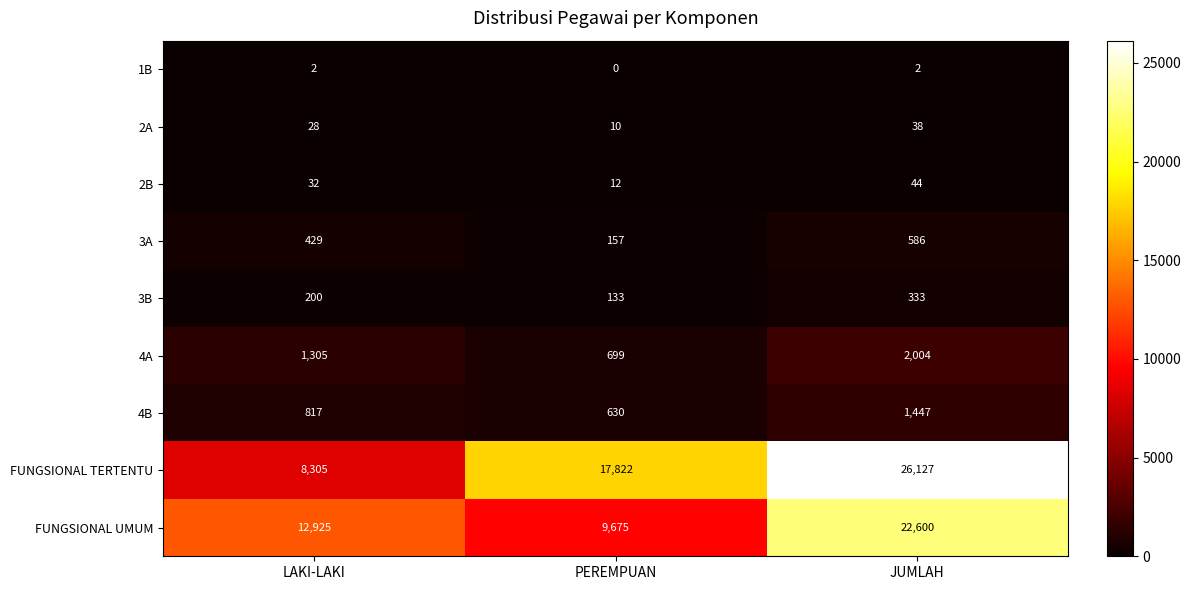

At which category does the chart reach its peak across all series?

JUMLAH